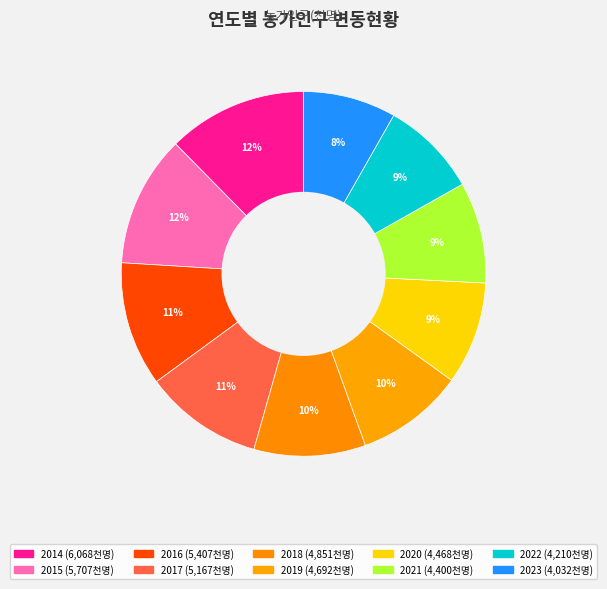

Rank the categories by value from highest to lowest.

2014, 2015, 2016, 2017, 2018, 2019, 2020, 2021, 2022, 2023